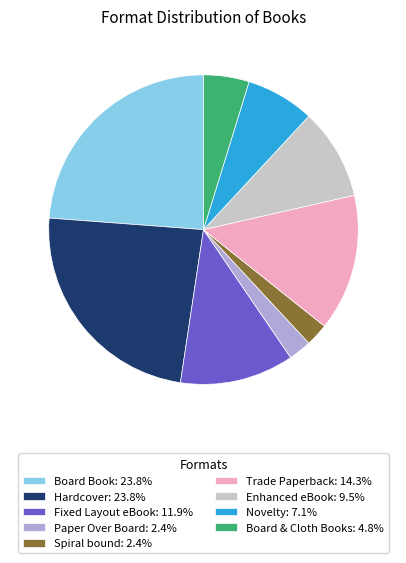

Is there any slice that represents more than half of the pie?

No